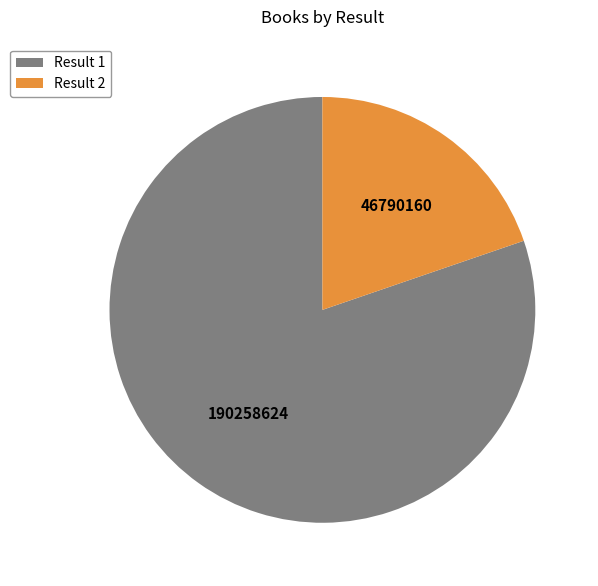

Which has a higher value, Result 1 or Result 2?

Result 1